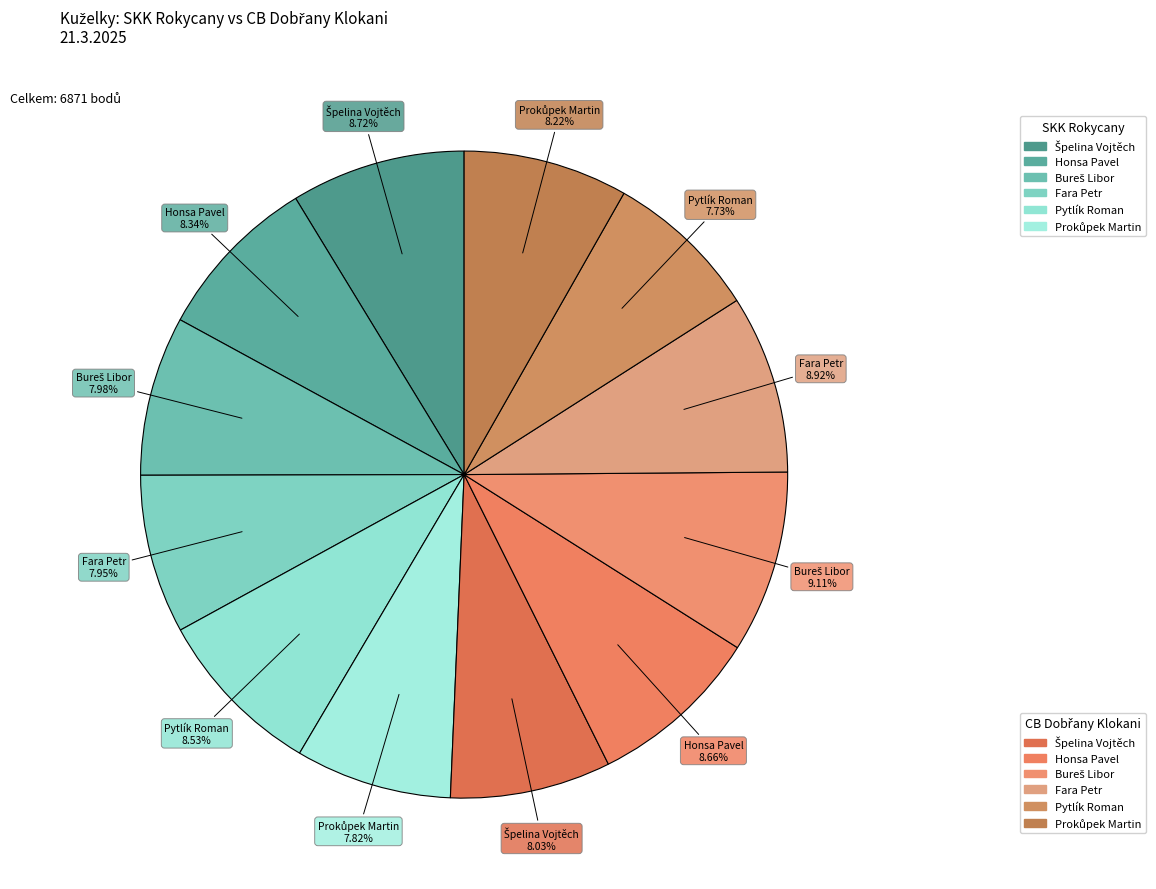

Is there a majority slice in this chart?

No